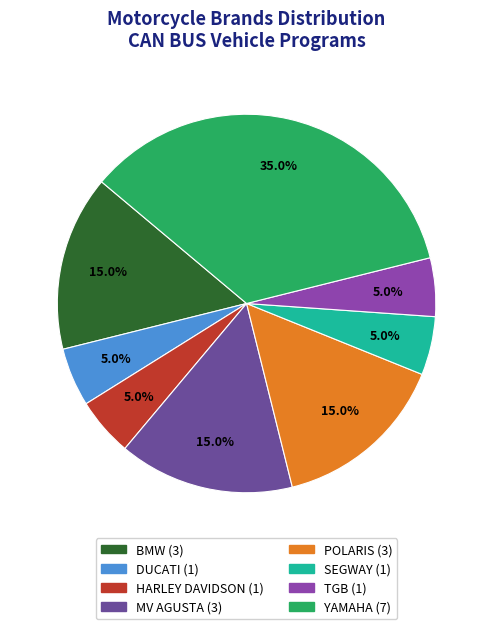

How many slices are in this pie chart?

8